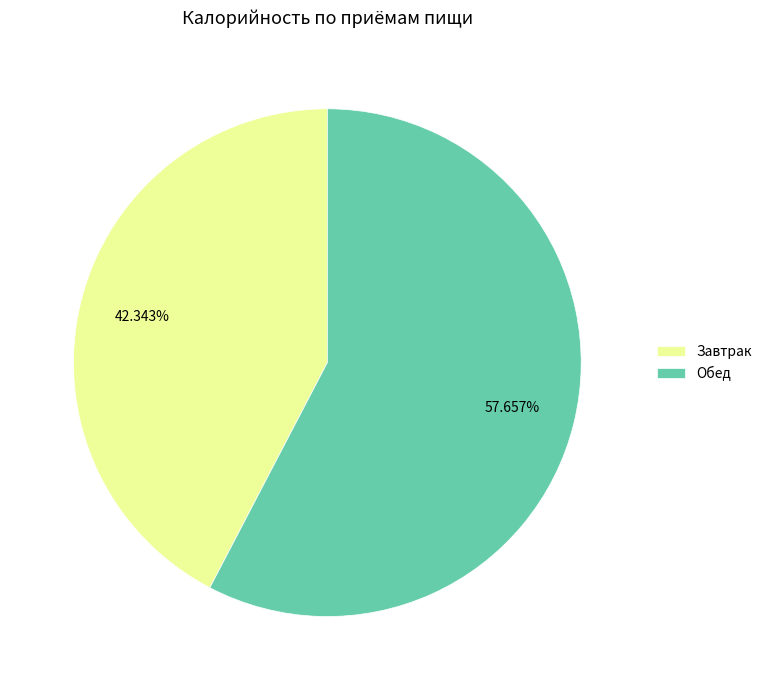

Count the number of slices in the pie.

2